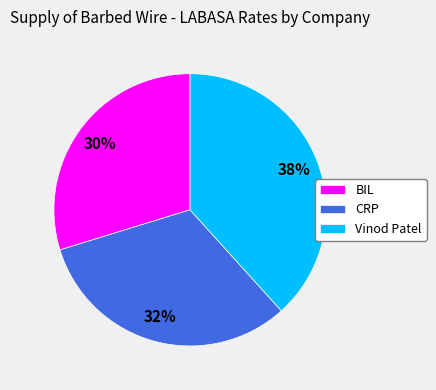

Count the number of slices in the pie.

3